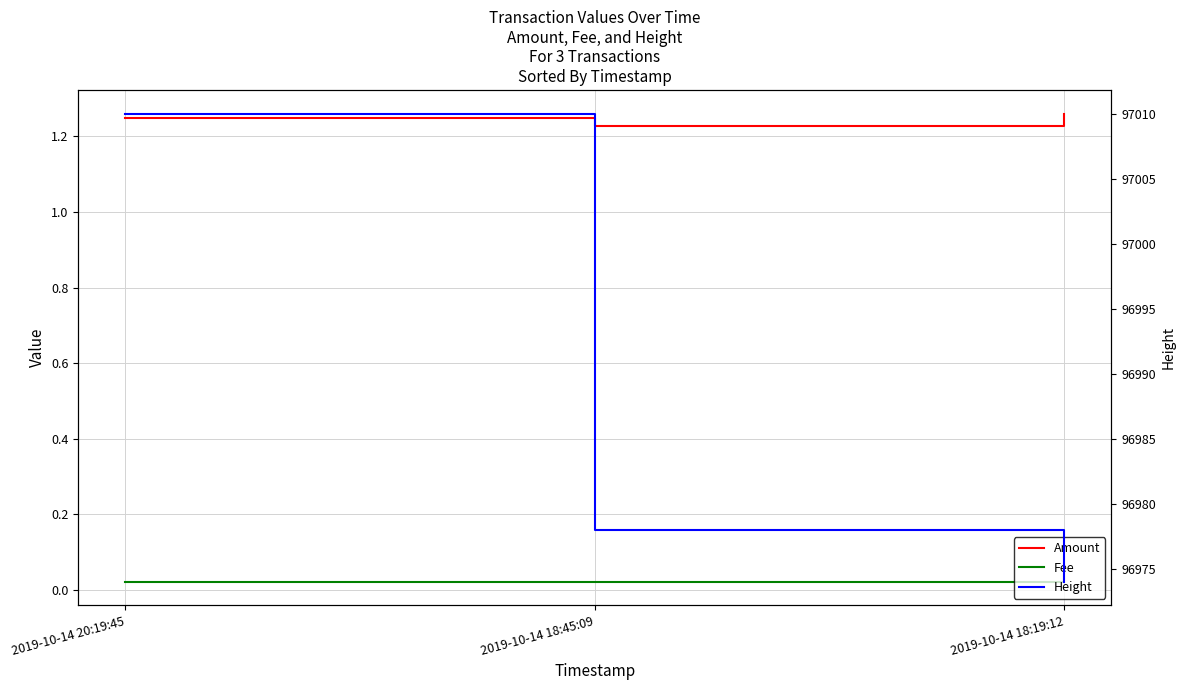

The value of Amount at 2019-10-14 18:19:12 is 0.6. True or false?

False